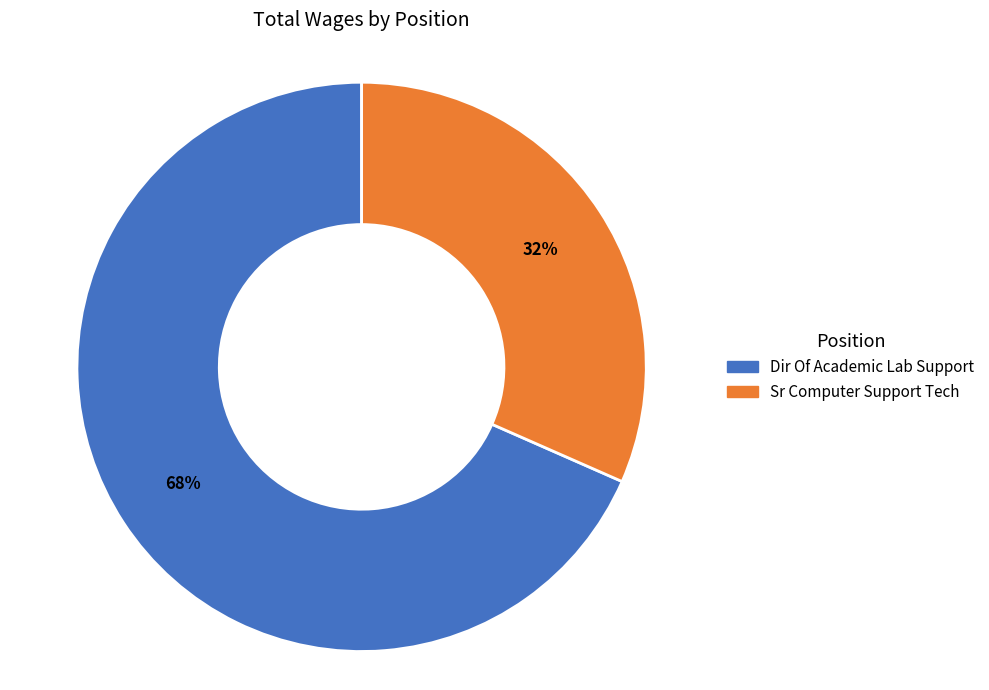

What is the largest slice in the pie chart?

Dir Of Academic Lab Support